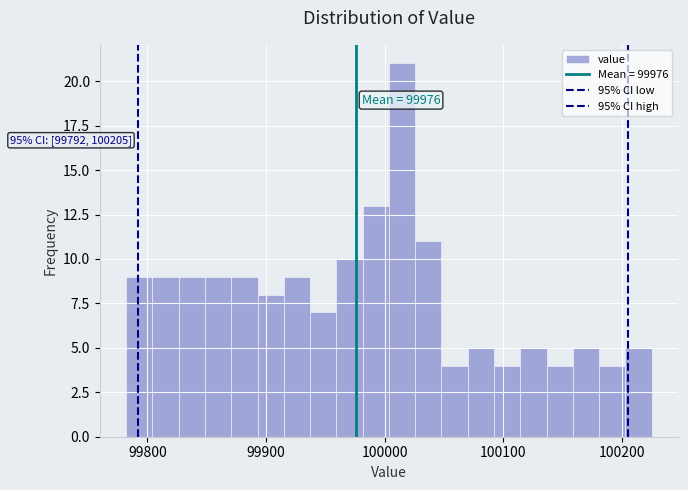

Read against the x-axis, roughly where is the centre of the tallest bar?

100010